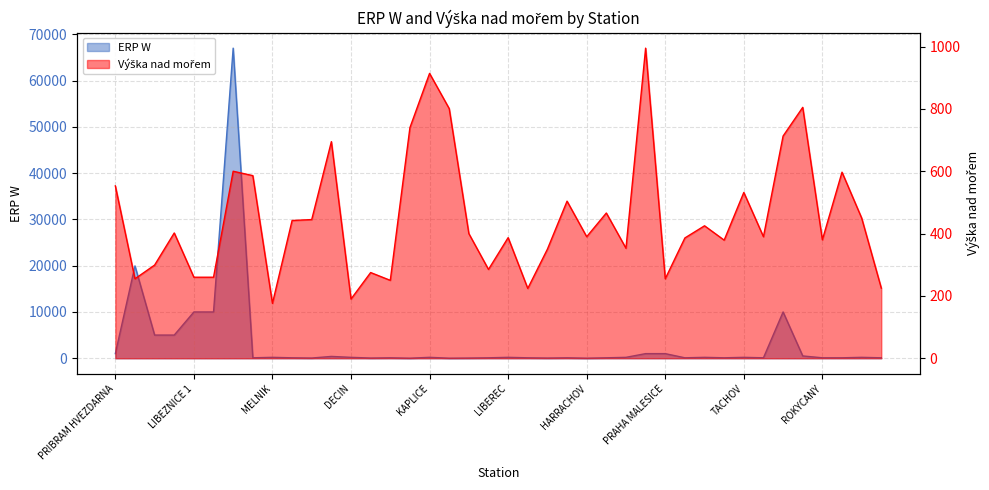

Between DOMAZLICE and JICIN, which series saw the biggest shift?

Výška nad mořem